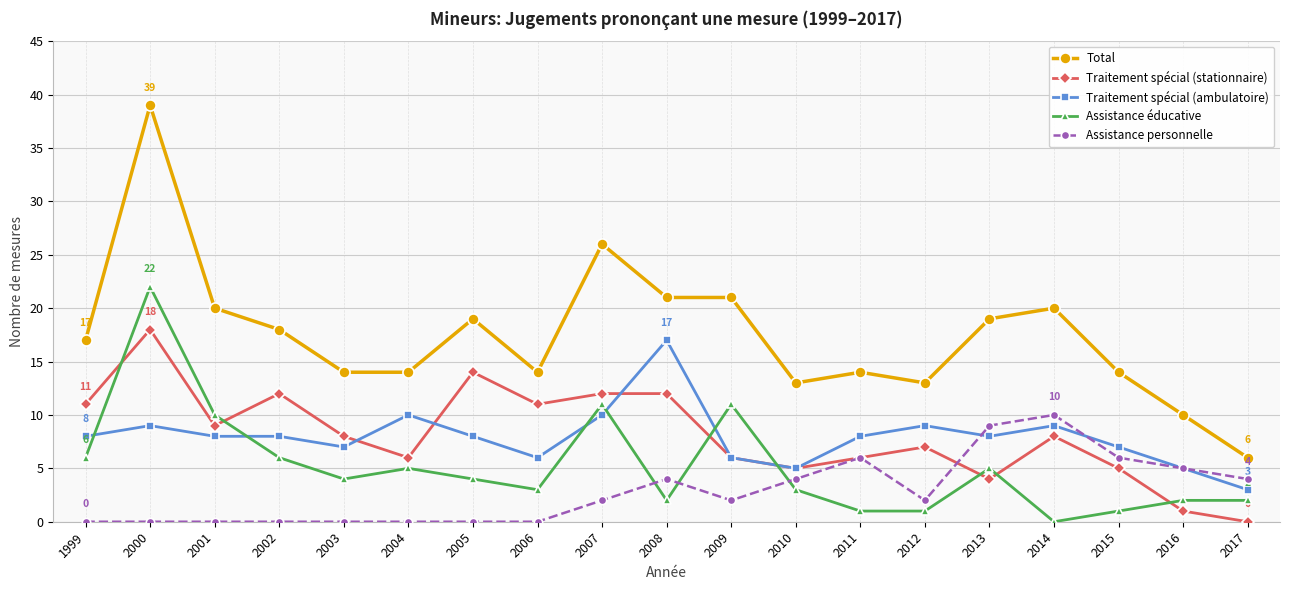

At which category does Traitement spécial (stationnaire) reach its first local peak?

2000